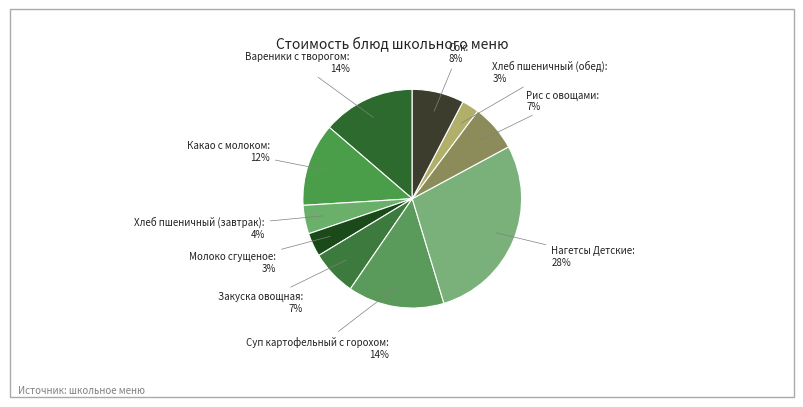

Which category has the biggest portion of the pie?

Нагетсы Детские